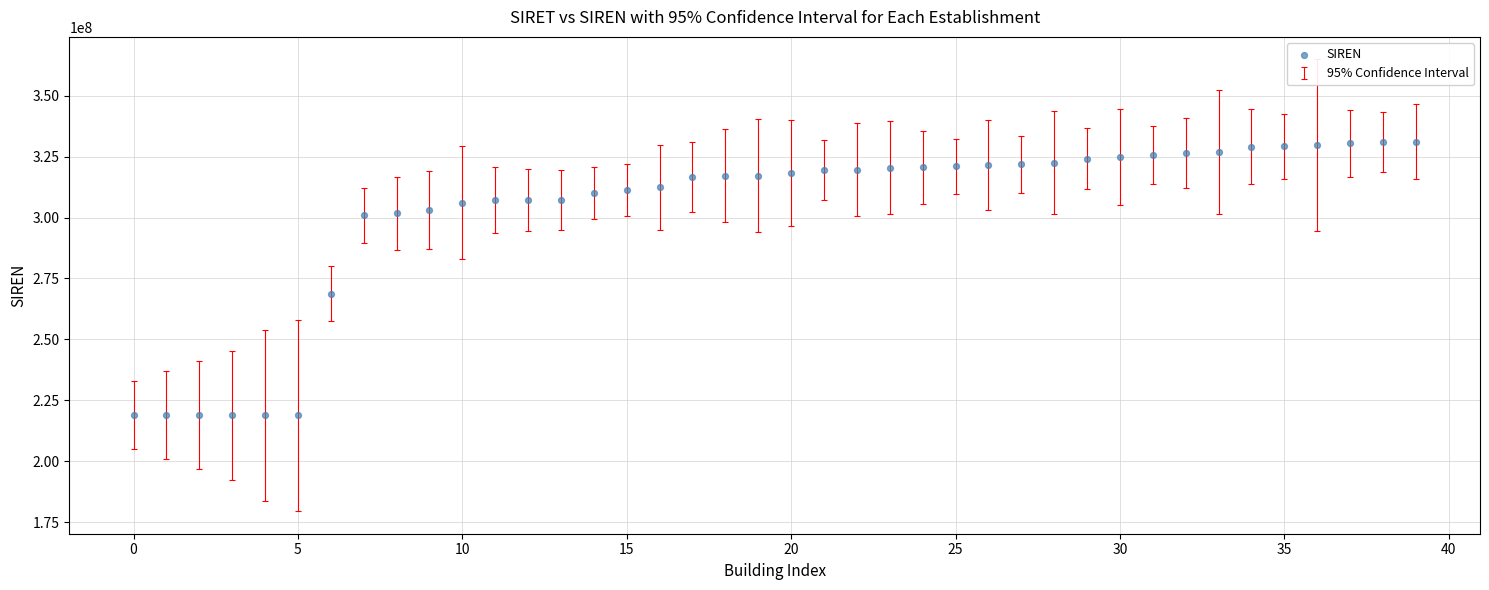

What is the range of Y values (max minus min)?

112332824